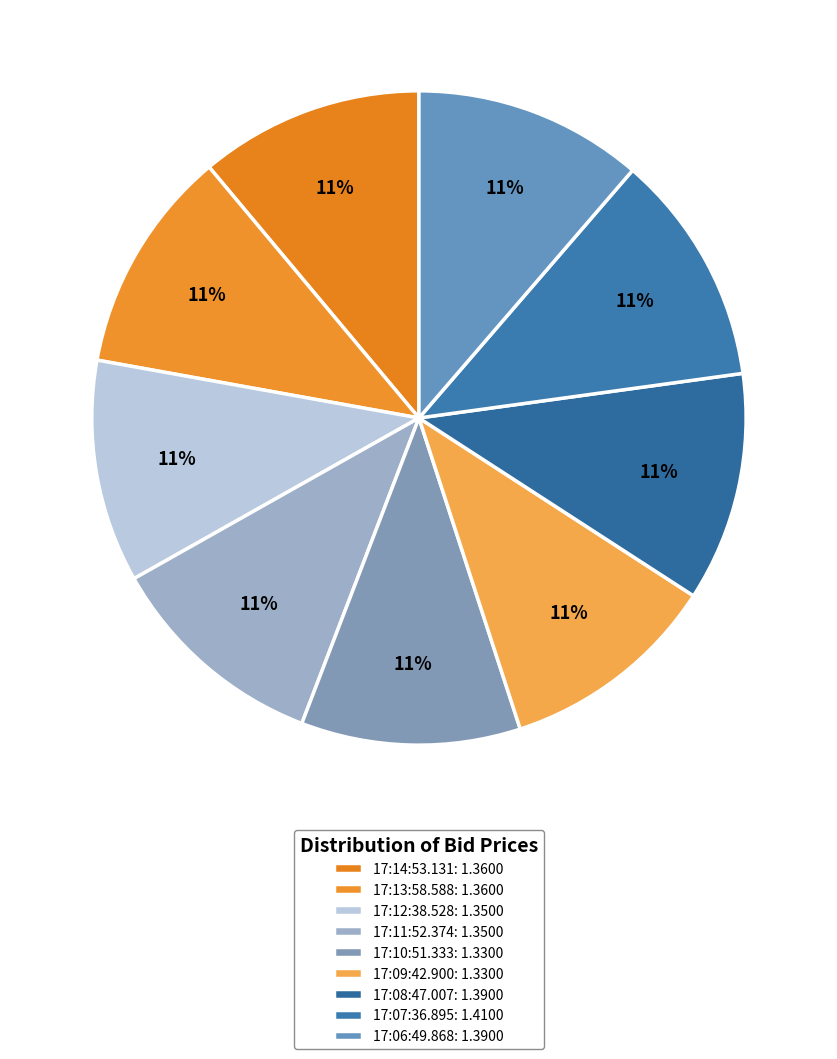

Is there any slice that represents more than half of the pie?

No